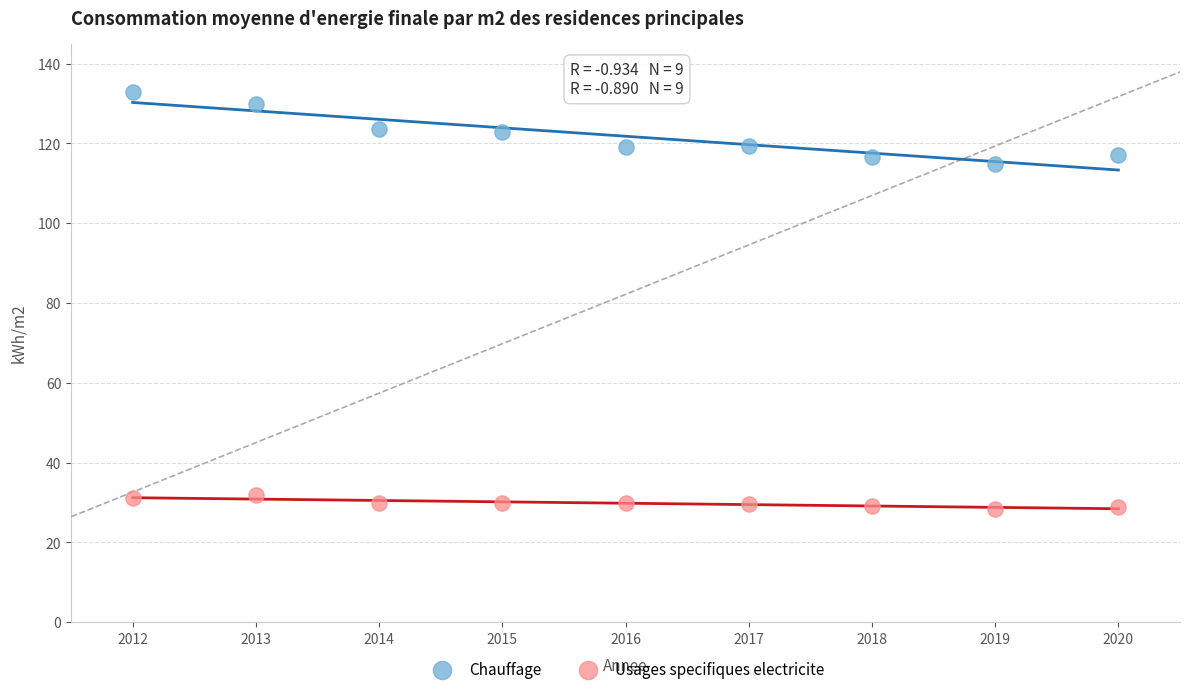

Across all data points, what is the range of X values (max minus min)?

8.0